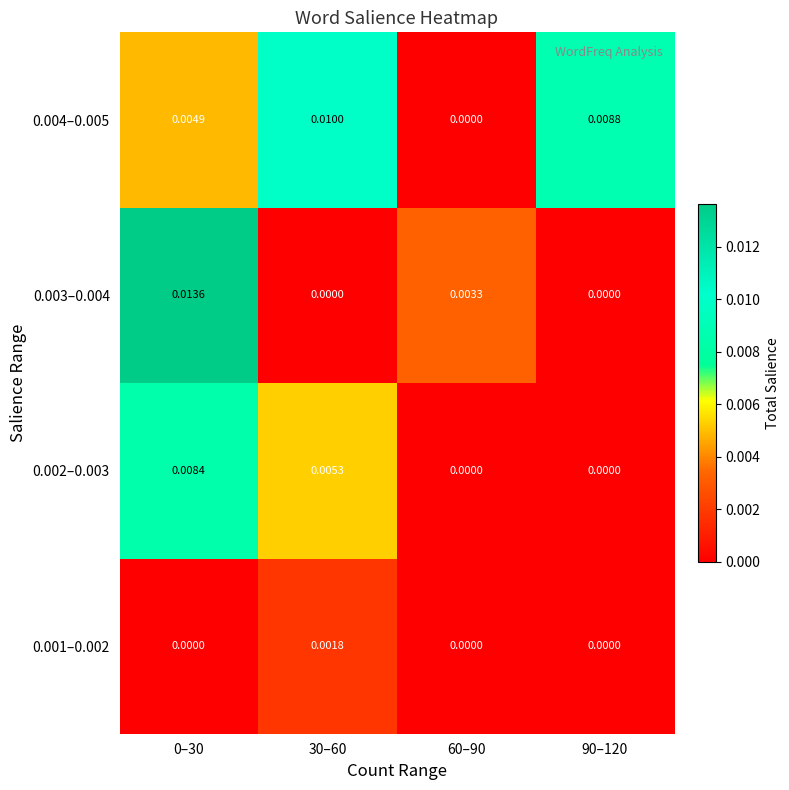

At 0–30, list the series in order from largest to smallest.

0.003–0.004, 0.002–0.003, 0.004–0.005, 0.001–0.002